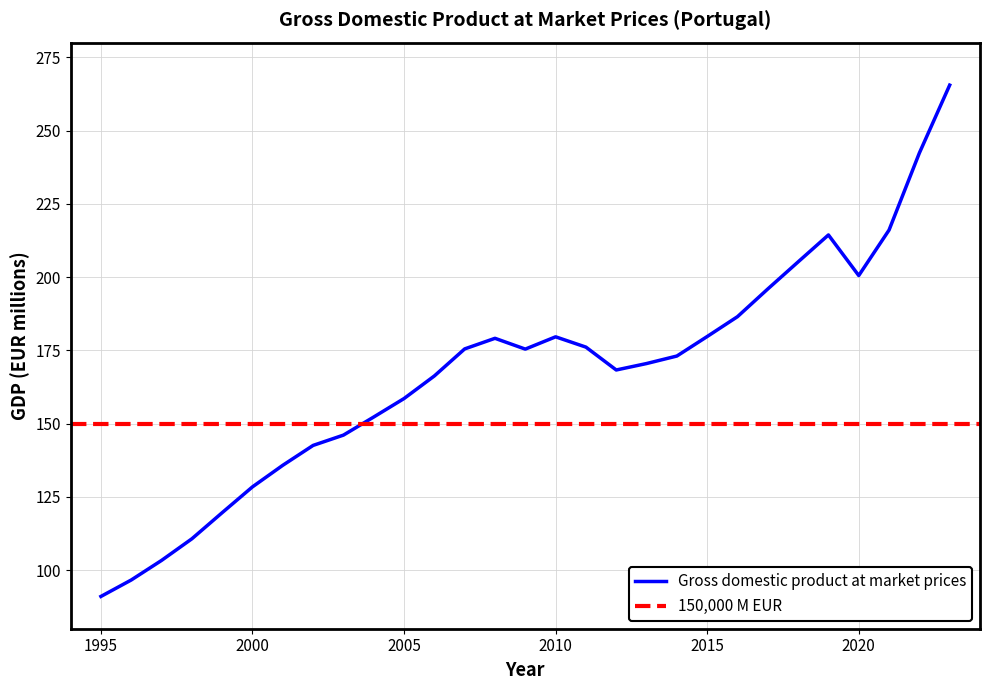

True or false: there are more than 2 points higher than both neighbors.

True